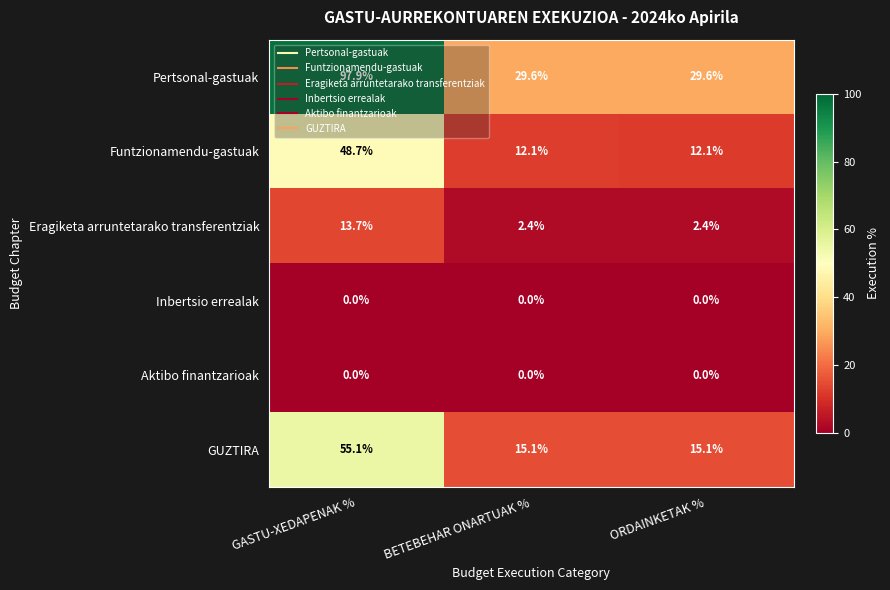

At which category is the sum across all series the highest?

GASTU-XEDAPENAK %